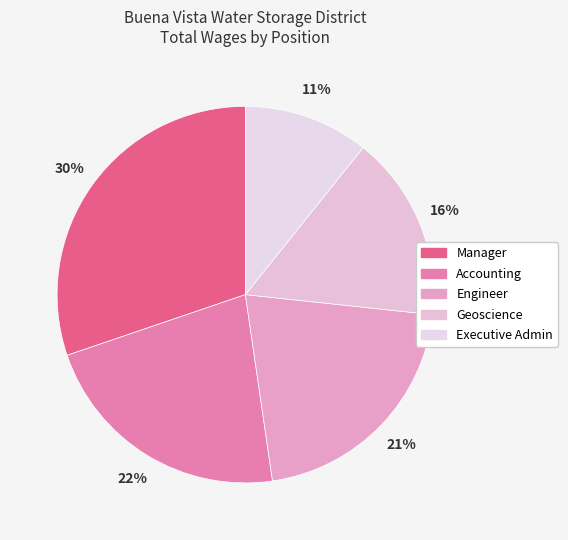

Rank the categories by value from lowest to highest.

Executive Admin, Geoscience, Engineer, Accounting, Manager